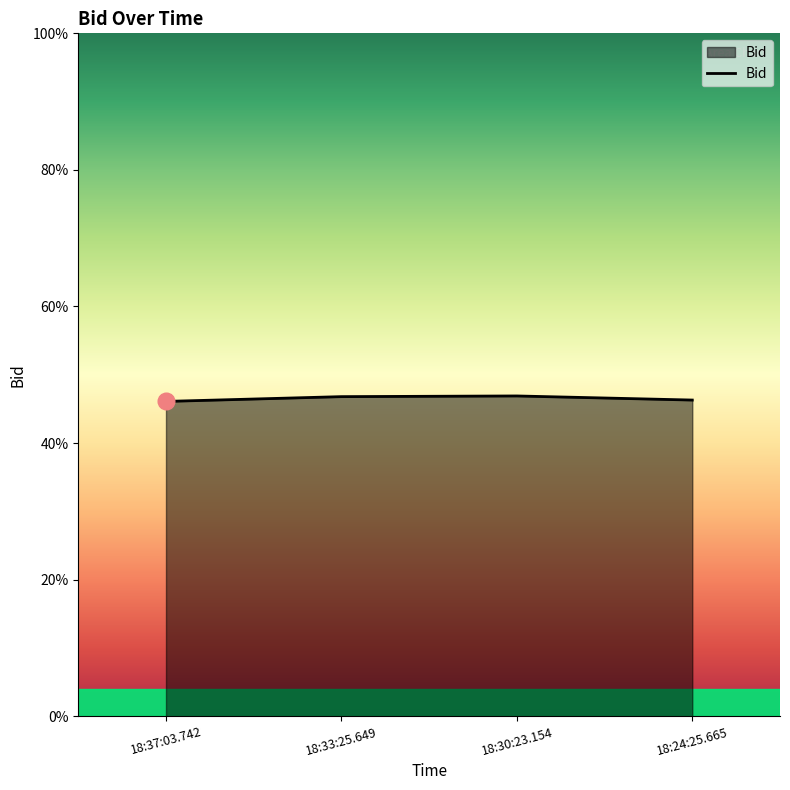

Rank the categories by value from highest to lowest.

18:30:23.154, 18:33:25.649, 18:24:25.665, 18:37:03.742